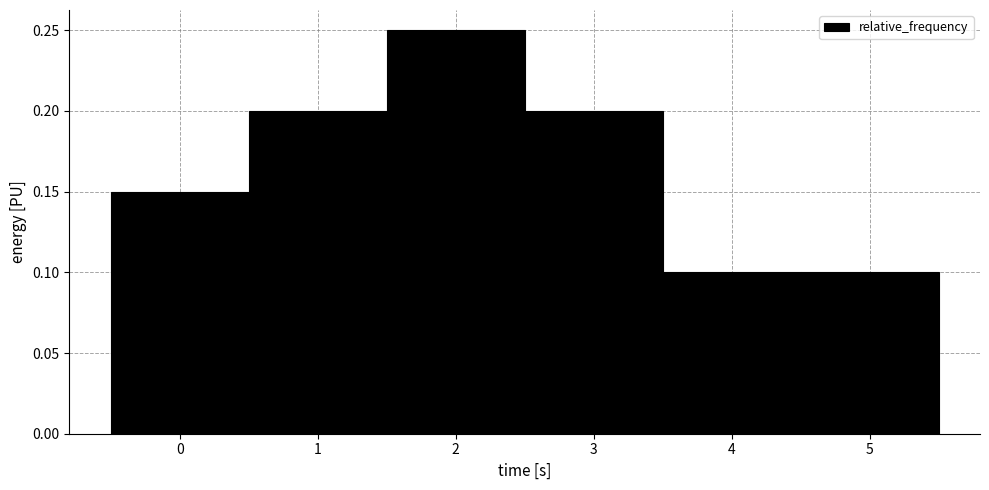

Reading left to right, transcribe this chart: for each bar, give the range it covers on the x-axis and its height. The values are not printed on the chart, so give them approximately, as read against the axis.

-0.5 to 0.5: 0.15
0.5 to 1.5: 0.20
1.5 to 2.5: 0.25
2.5 to 3.5: 0.20
3.5 to 4.5: 0.10
4.5 to 5.5: 0.10